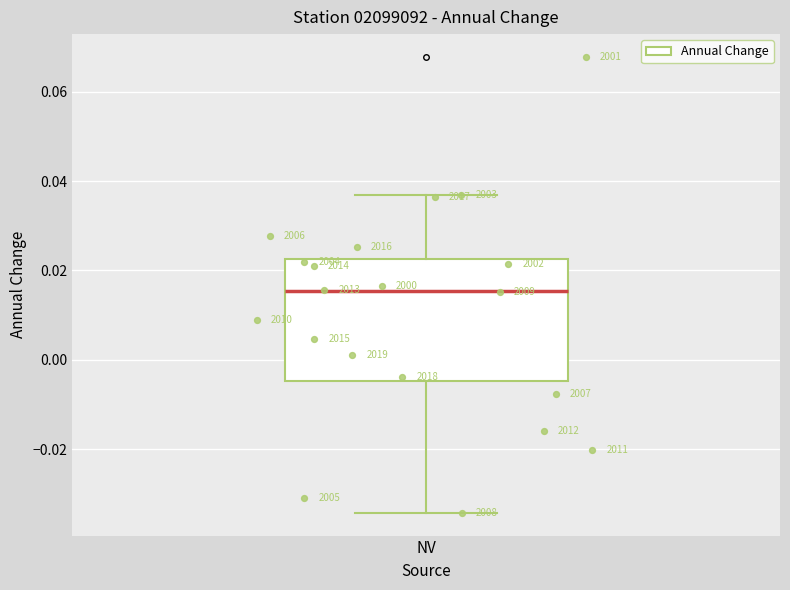

Read this box plot against the y-axis: the position of the median line, the range covered by the box, and the ends of both whiskers. The values are not printed on the chart, so give them approximately, as read against the axis.

median 0.016, box -0.004 to 0.022, whiskers -0.034 to 0.036